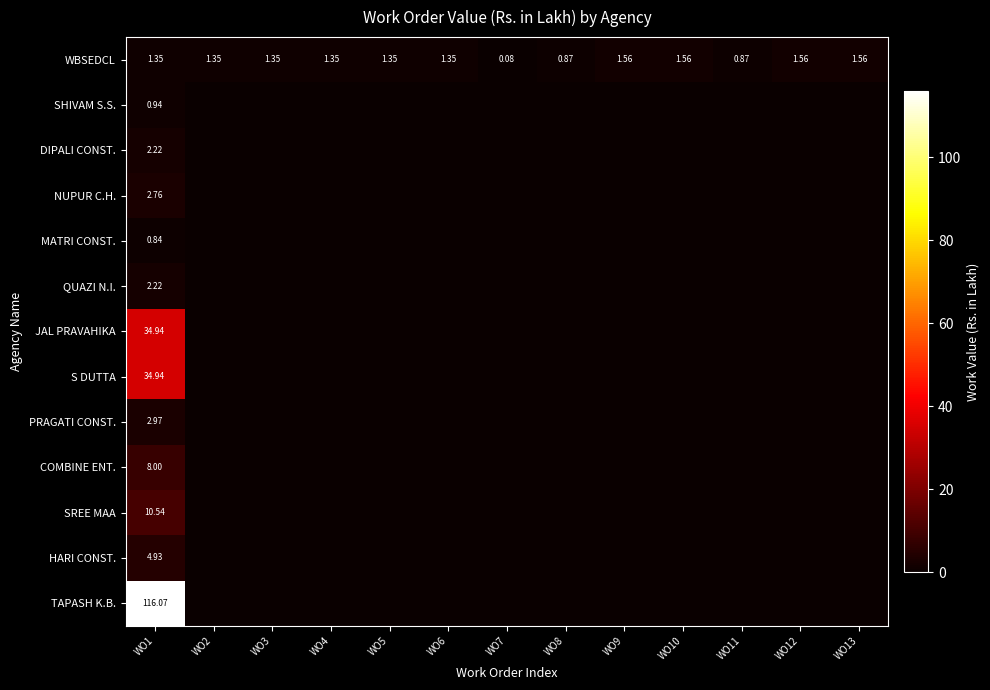

What is the difference between the highest and lowest values at WO3?

1.4